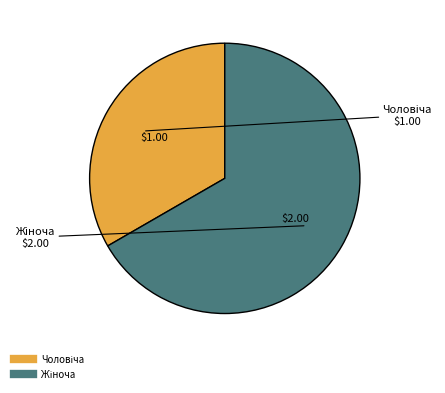

What portion of the pie excludes Чоловіча?

66.7%